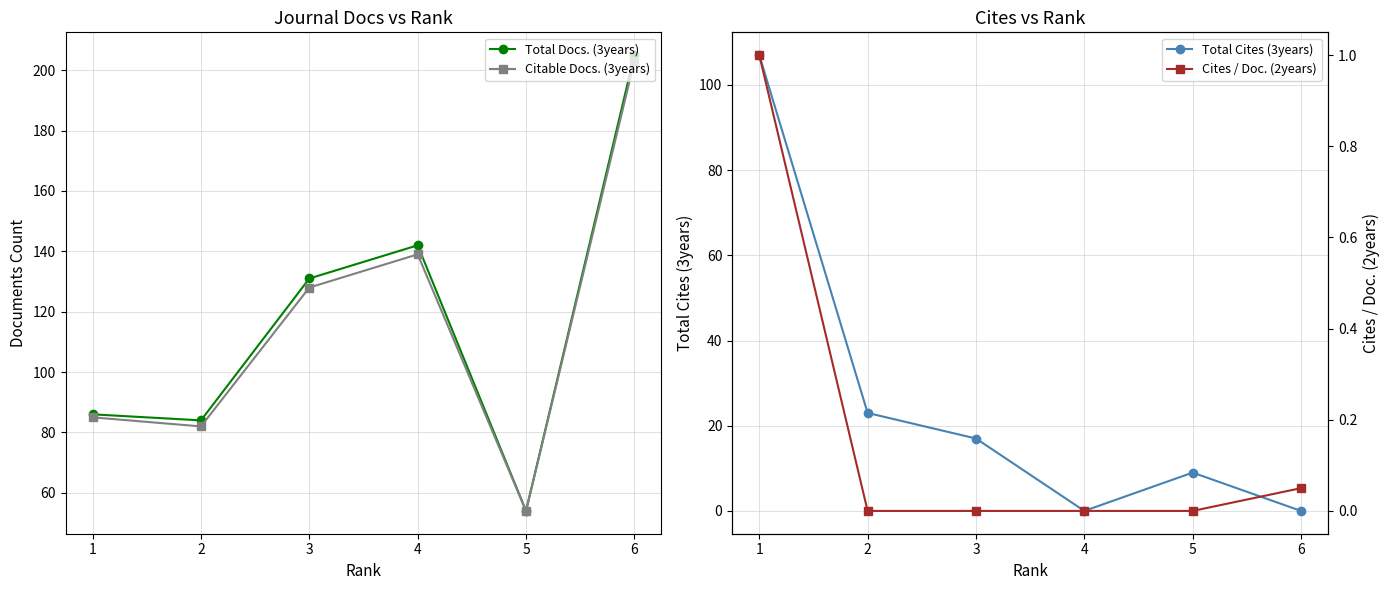

How many data points in Cites / Doc. (2years) are above 0?

2